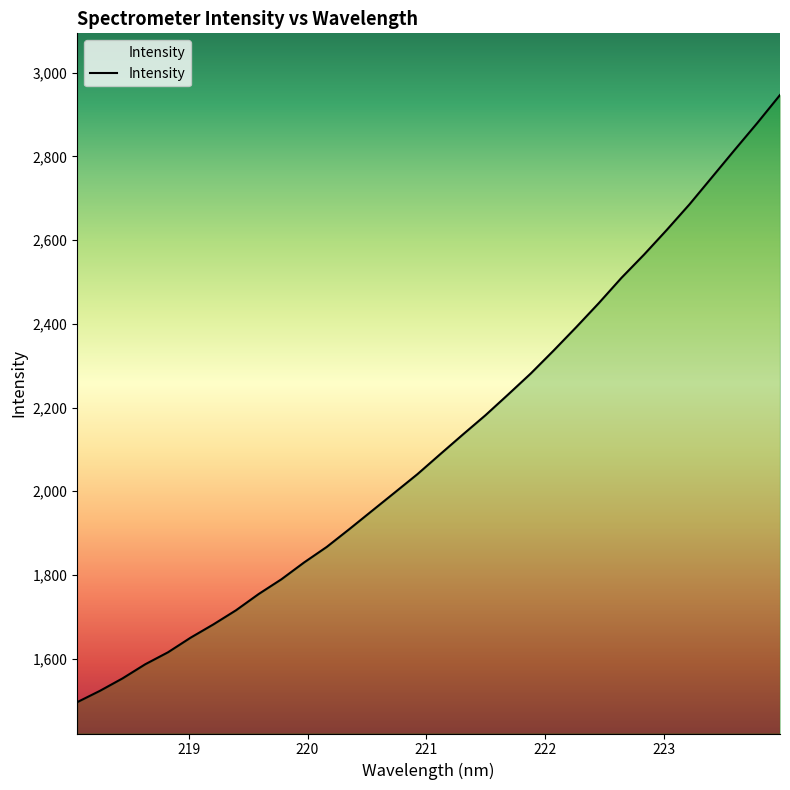

What is the greatest value displayed?

2946.4